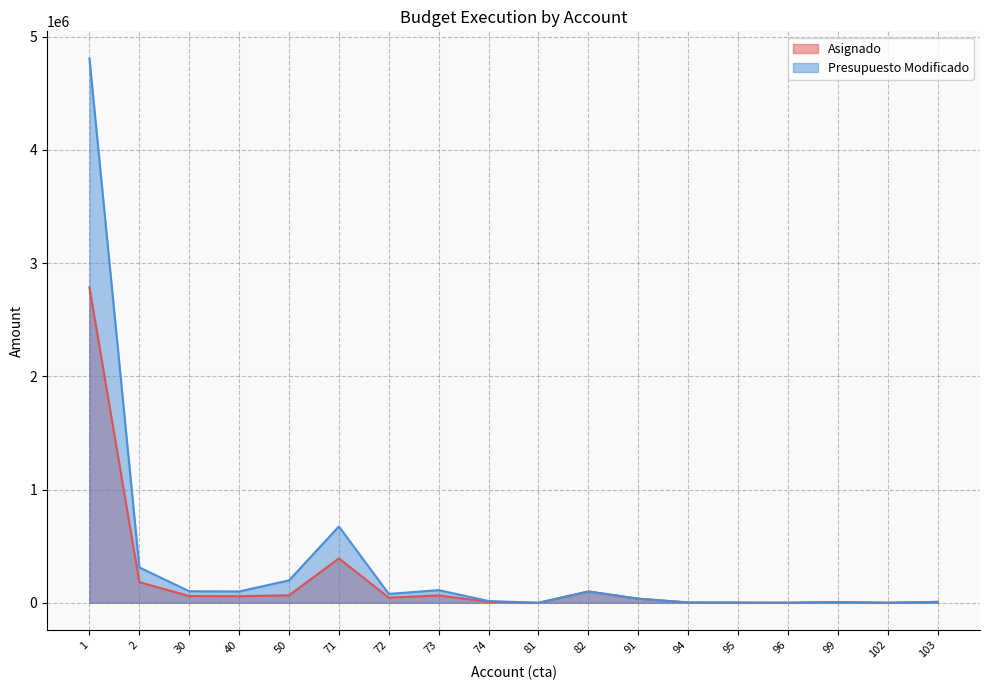

At which category does Presupuesto Modificado reach its first local peak?

71